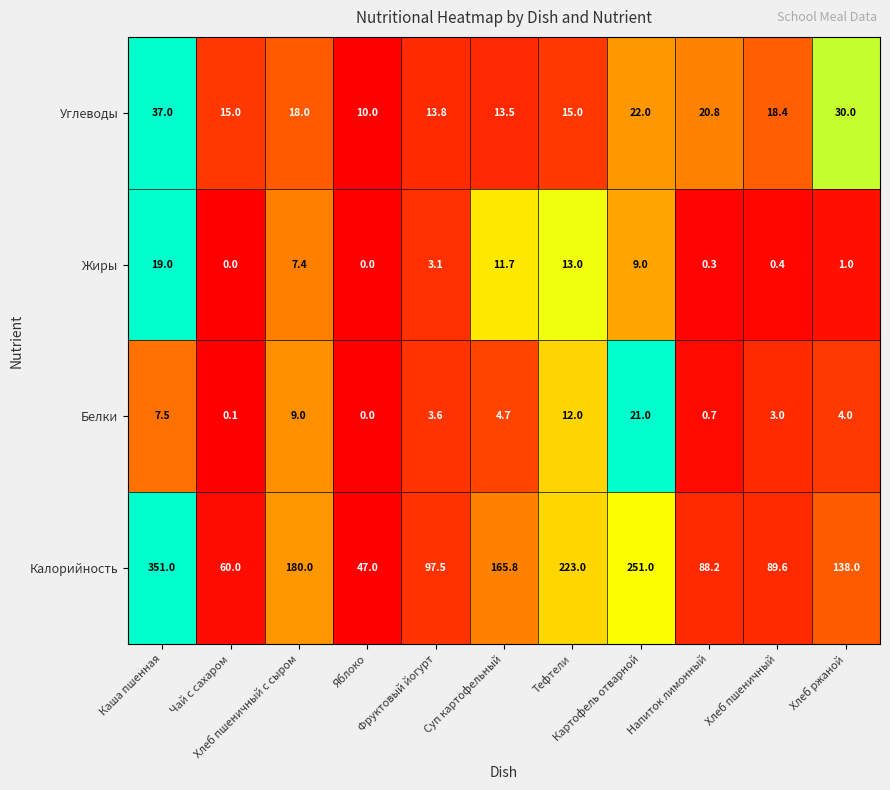

What is the total value across all series at Хлеб пшеничный?

111.4